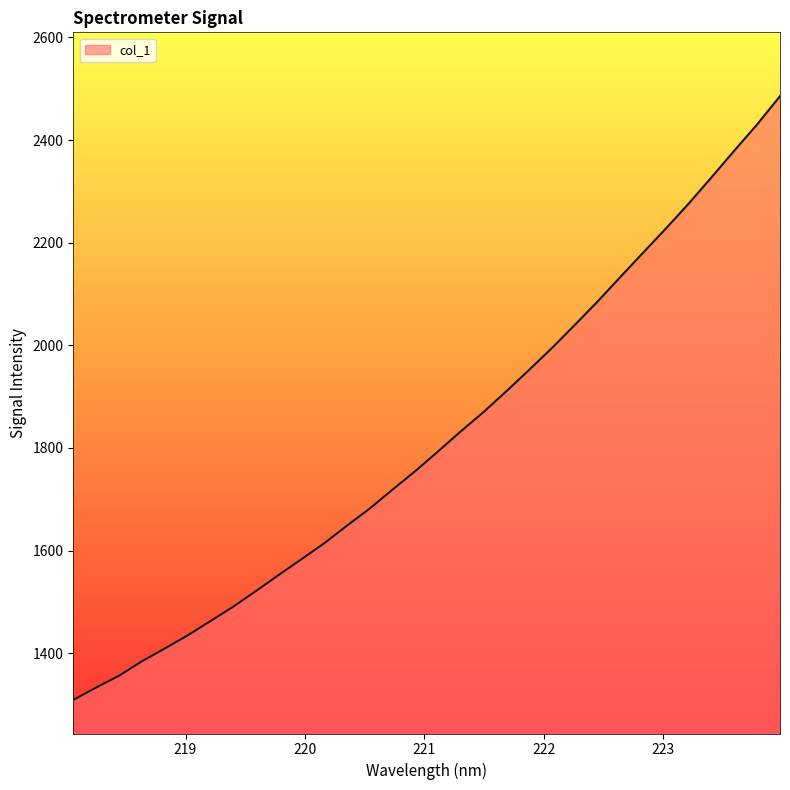

What is the greatest value displayed?

2485.7